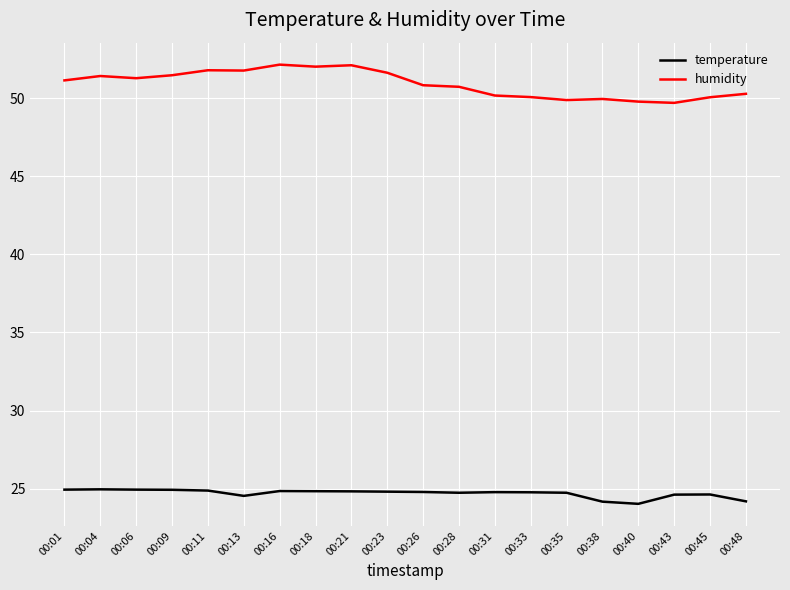

What is the total value across all series at 00:04?

76.4